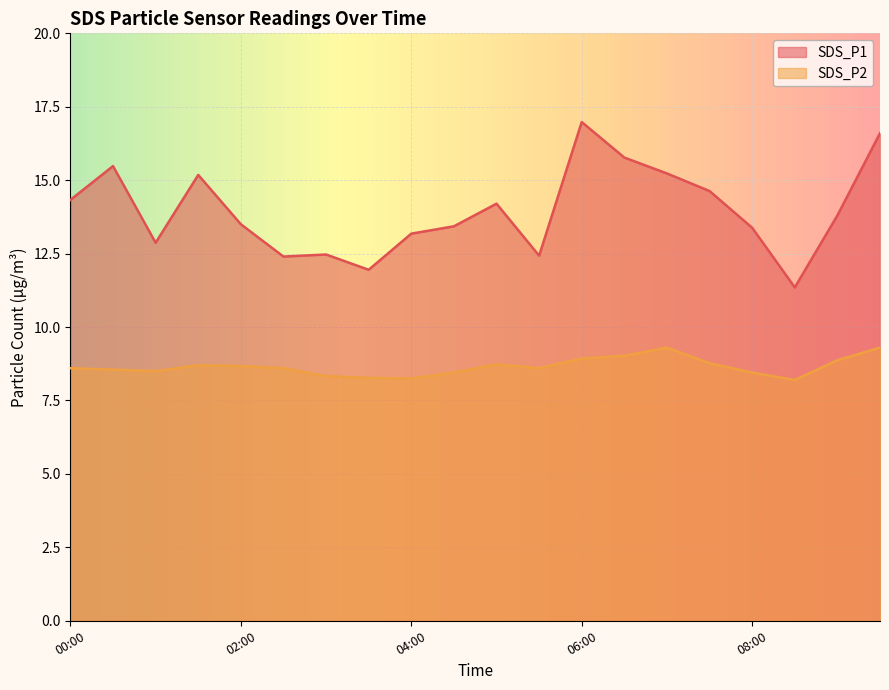

What is the smallest value displayed?

8.2